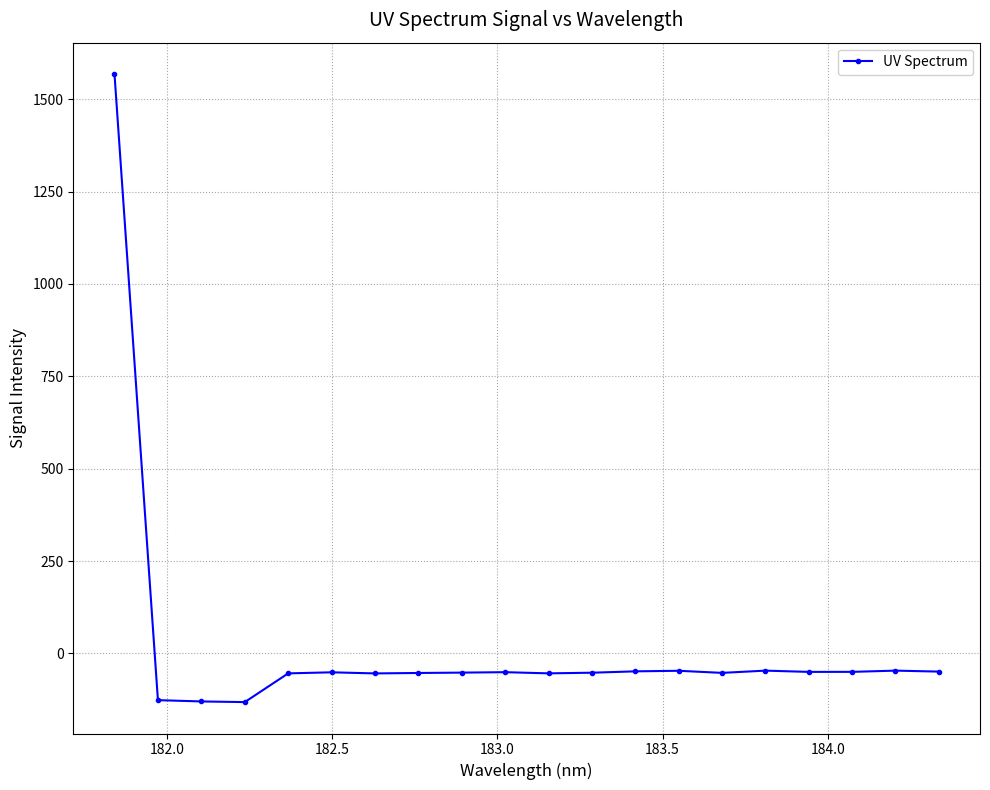

How many lines are shown in the chart?

1